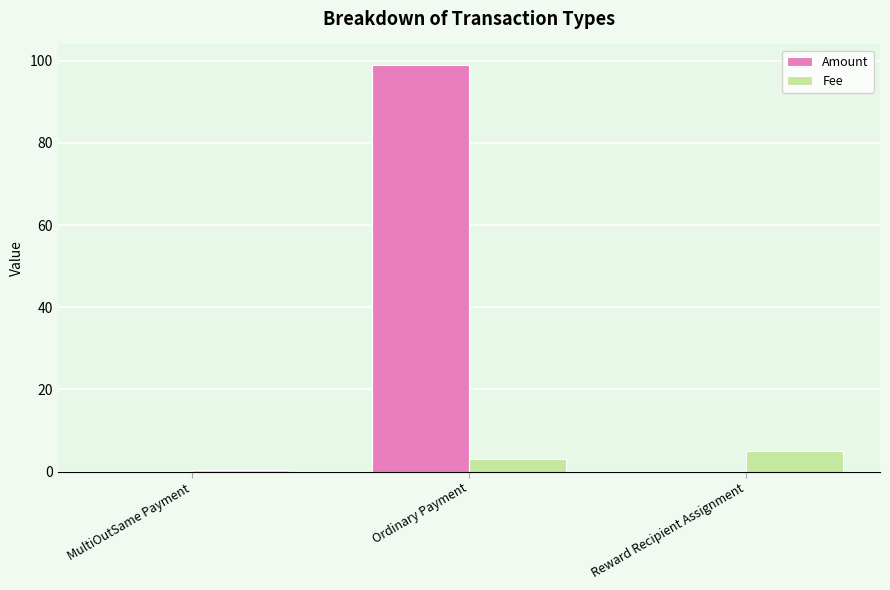

True or false: Amount has a value of 0.0 at Reward Recipient Assignment.

True